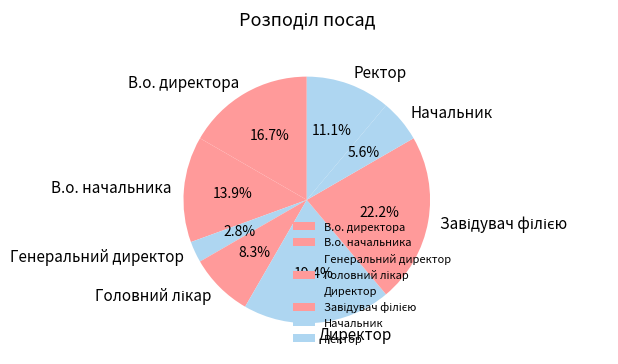

Is there a majority slice in this chart?

No